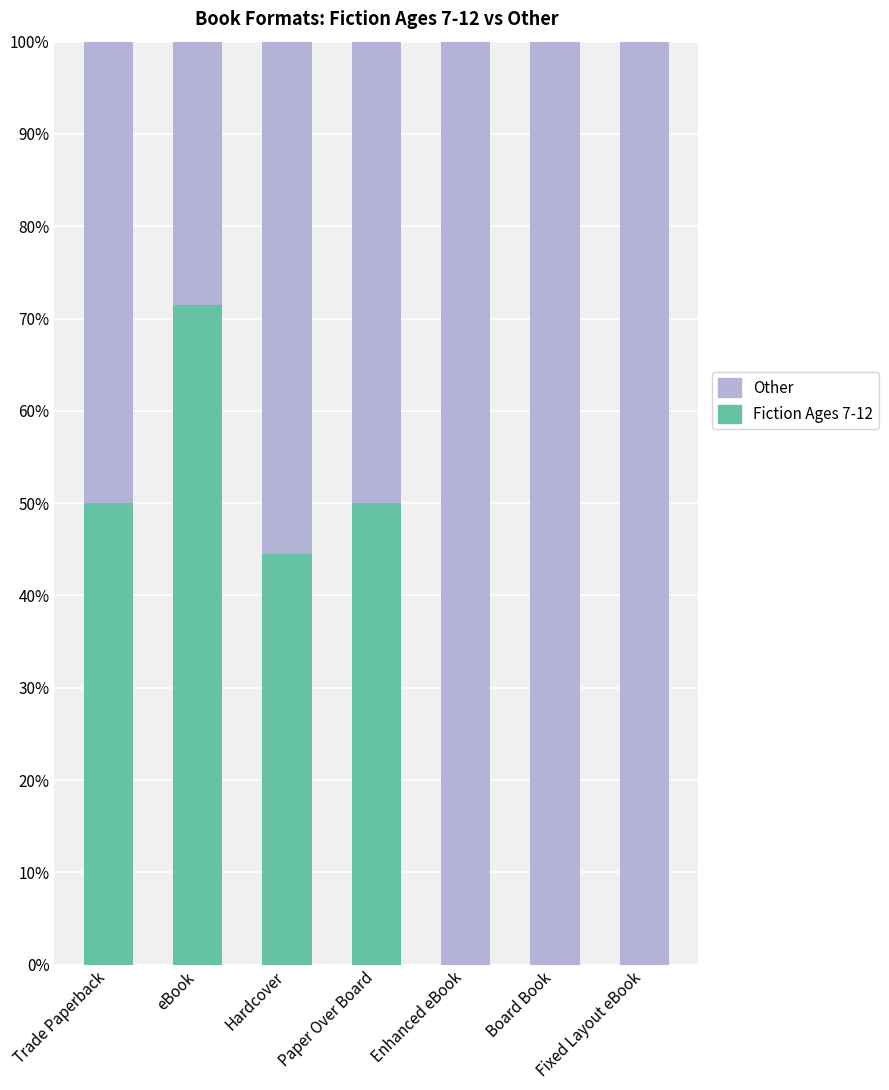

Which category has the highest value in the Fiction Ages 7-12 series?

eBook